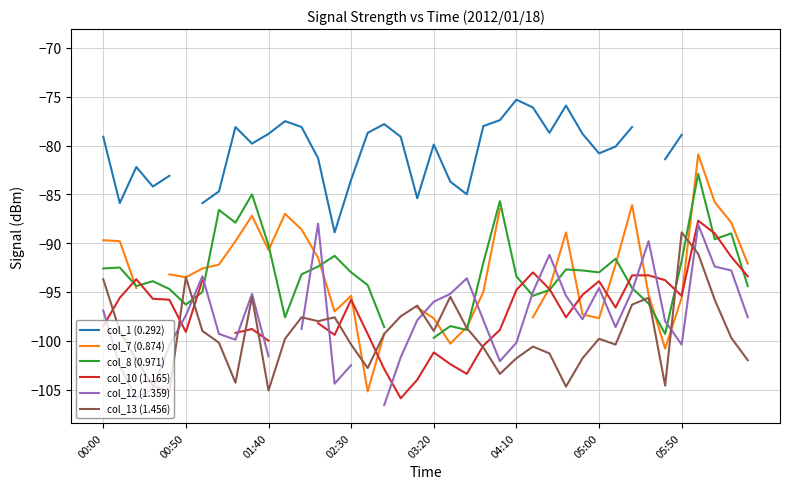

Does the chart have visible grid lines?

Yes